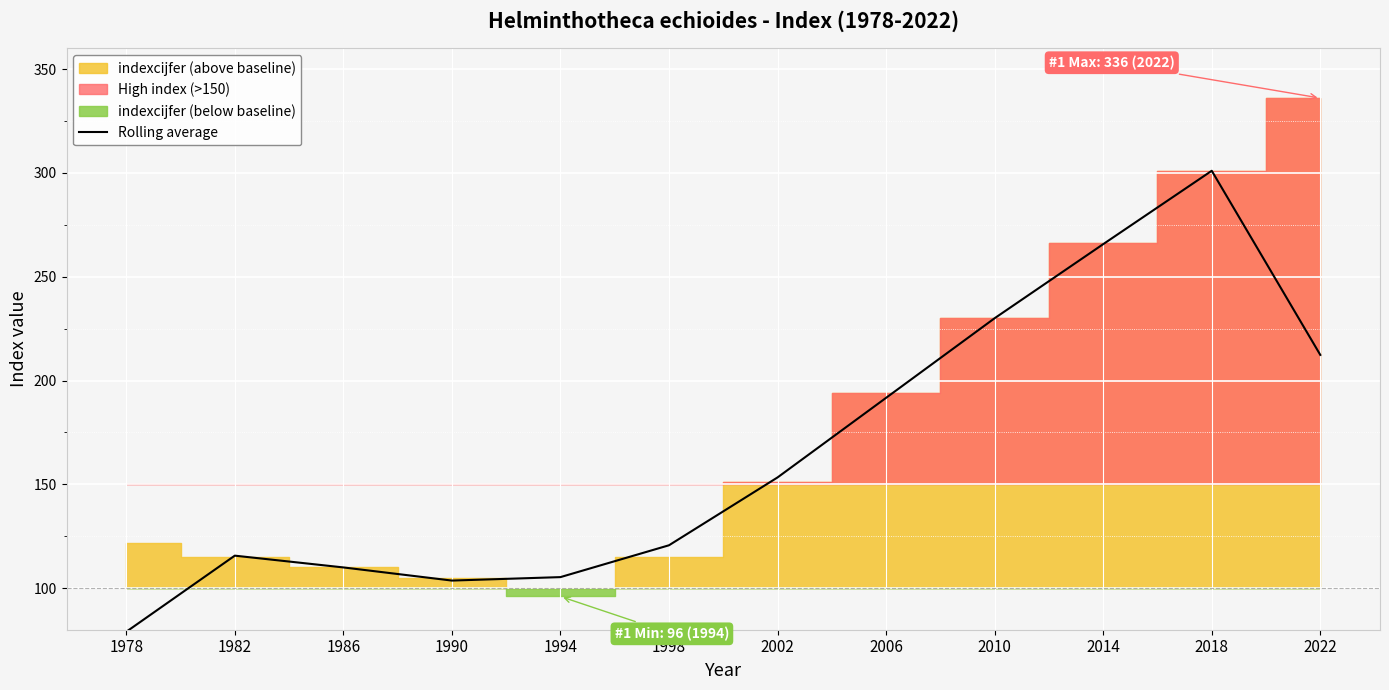

How many points are higher than both their immediate neighbors (excluding endpoints)?

2